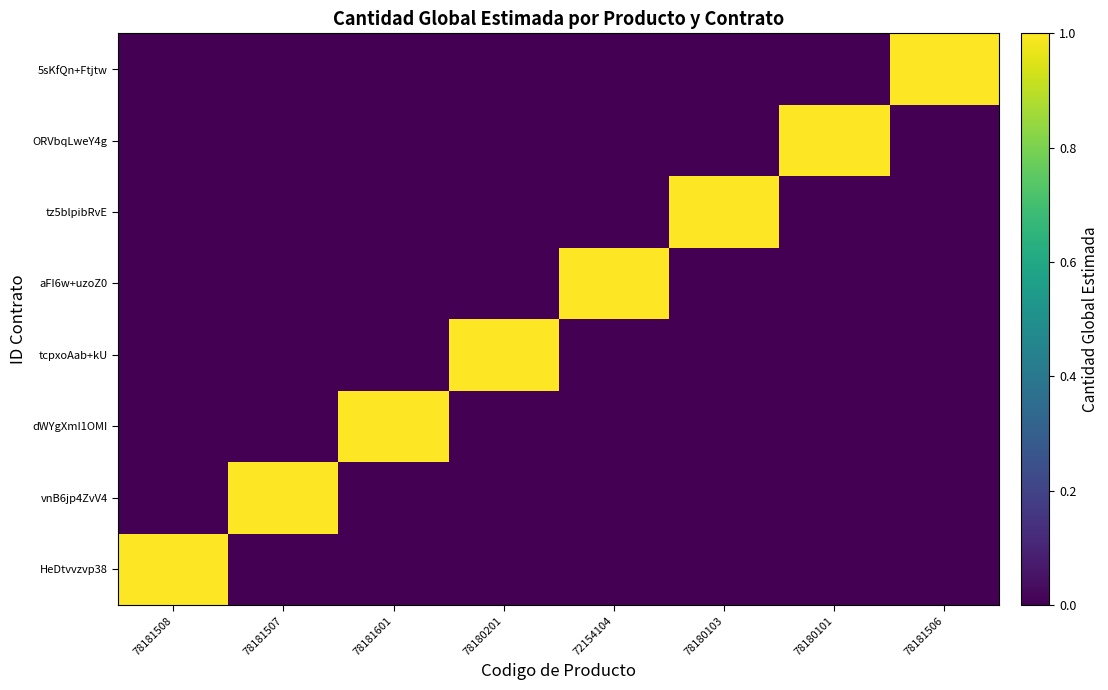

Which series has the largest total across all categories?

HeDtvvzvp38